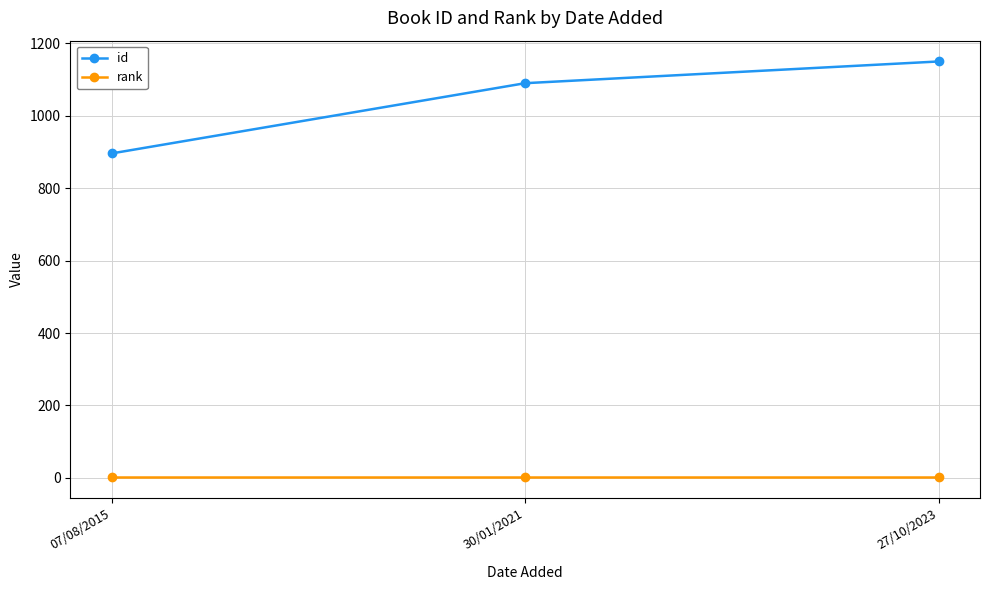

How many distinct data groups are displayed?

2